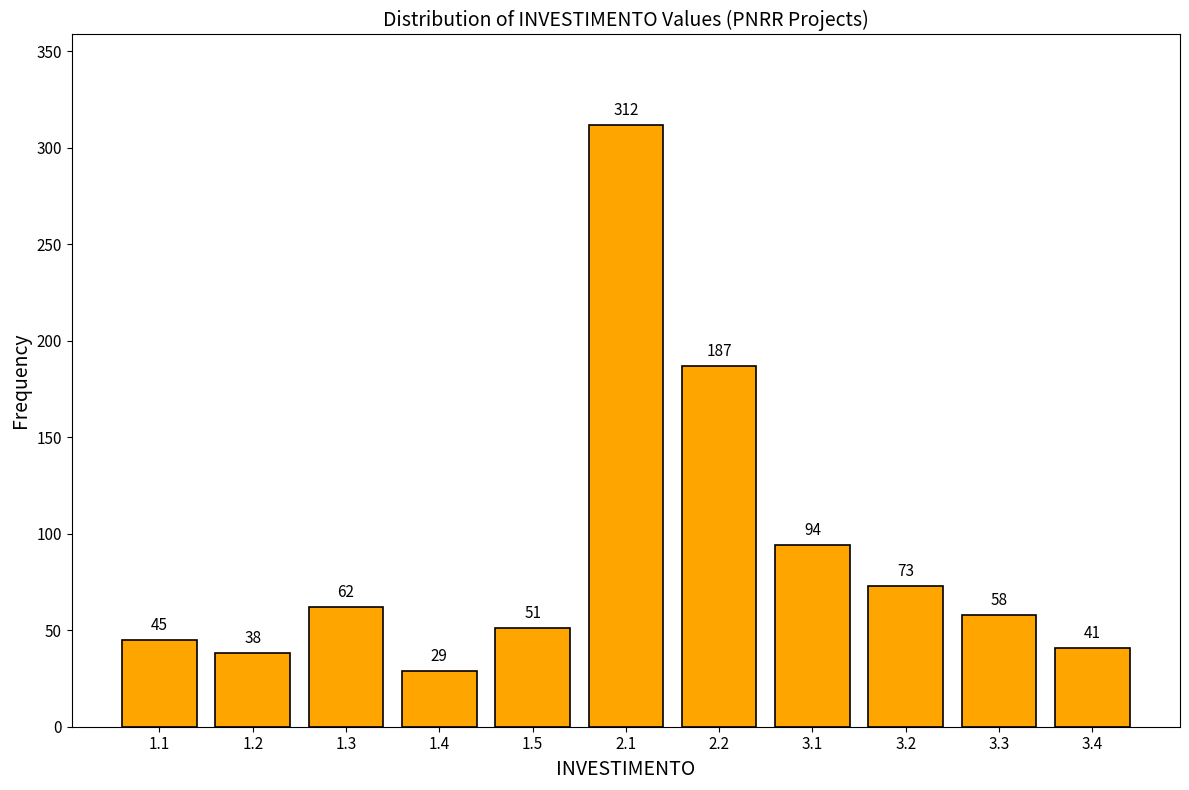

Reading right to left, extract all data points from this chart.

3.4=41	3.3=58	3.2=73	3.1=94	2.2=187	2.1=312	1.5=51	1.4=29	1.3=62	1.2=38	1.1=45